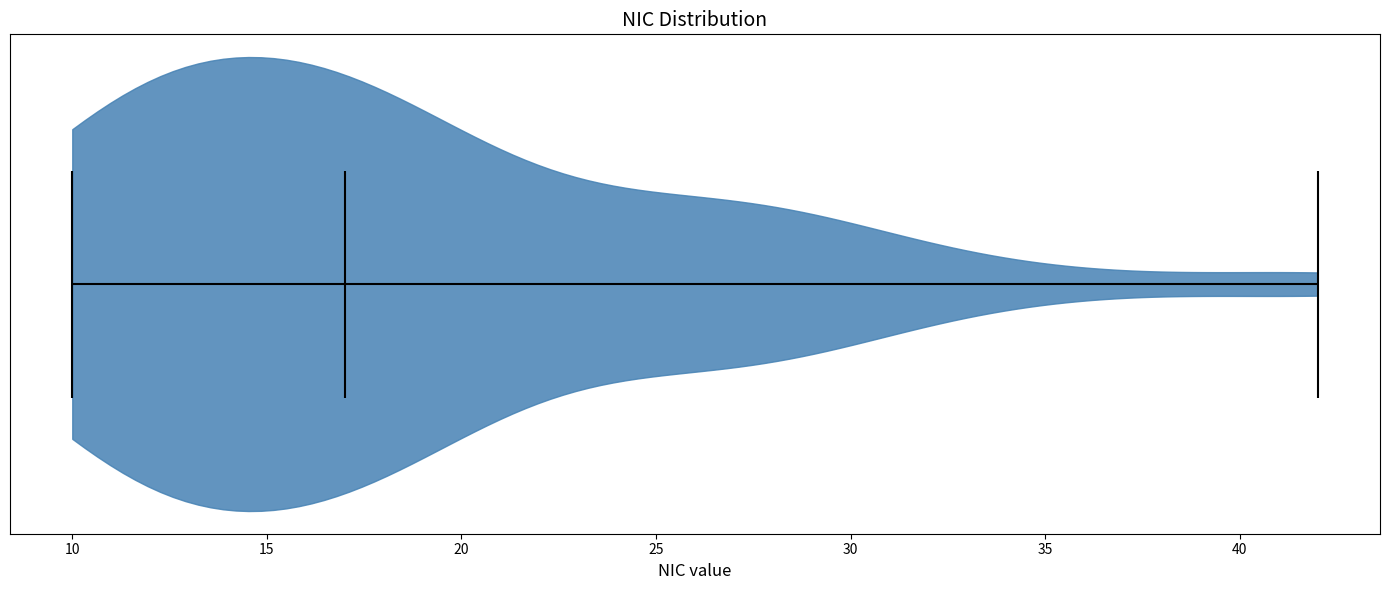

Read this violin plot against the x-axis: where its median line is, and the lowest and highest points the violin reaches. The values are not printed on the chart, so give them approximately, as read against the axis.

median line 17, lowest point 10, highest point 42